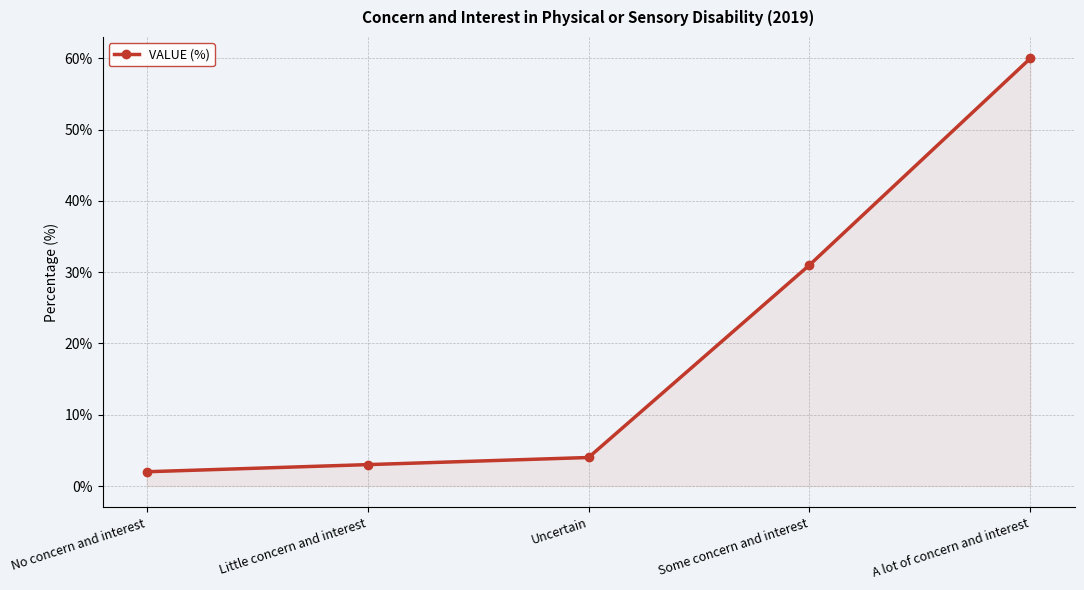

What value does the data have at Some concern and interest?

31